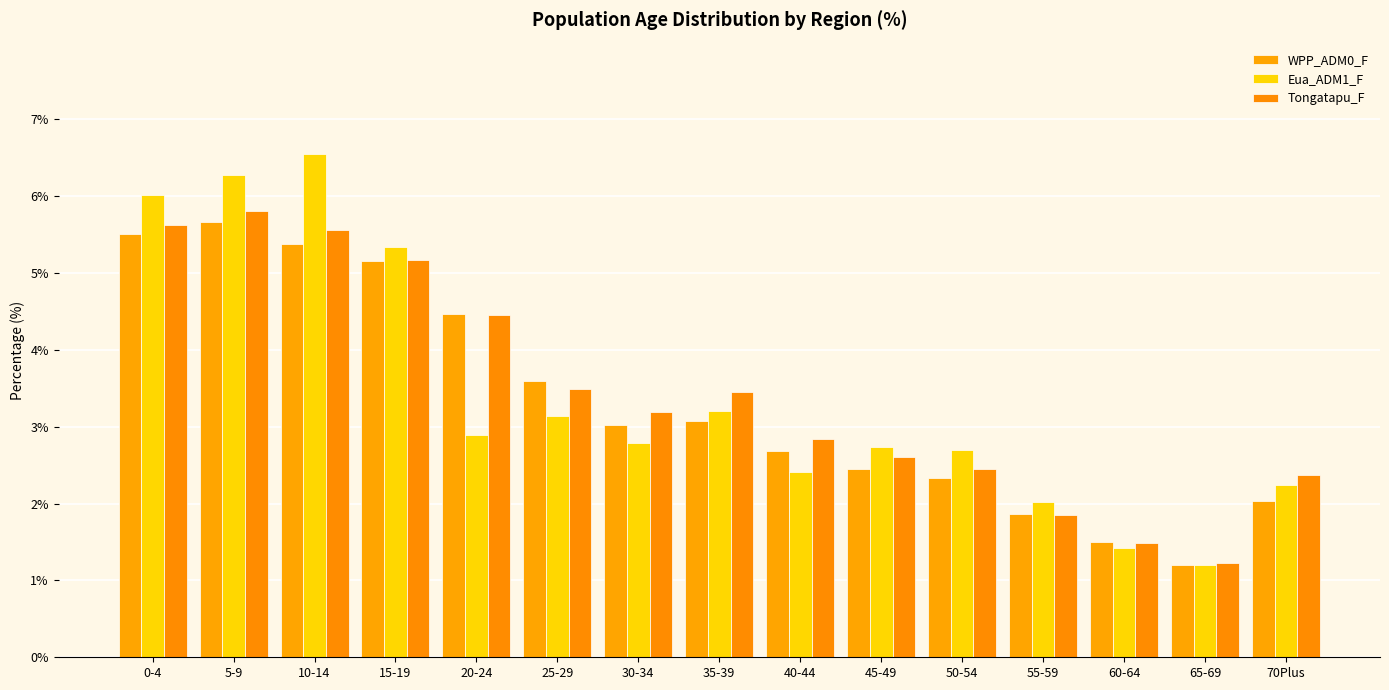

What is the minimum value for WPP_ADM0_F?

1.2